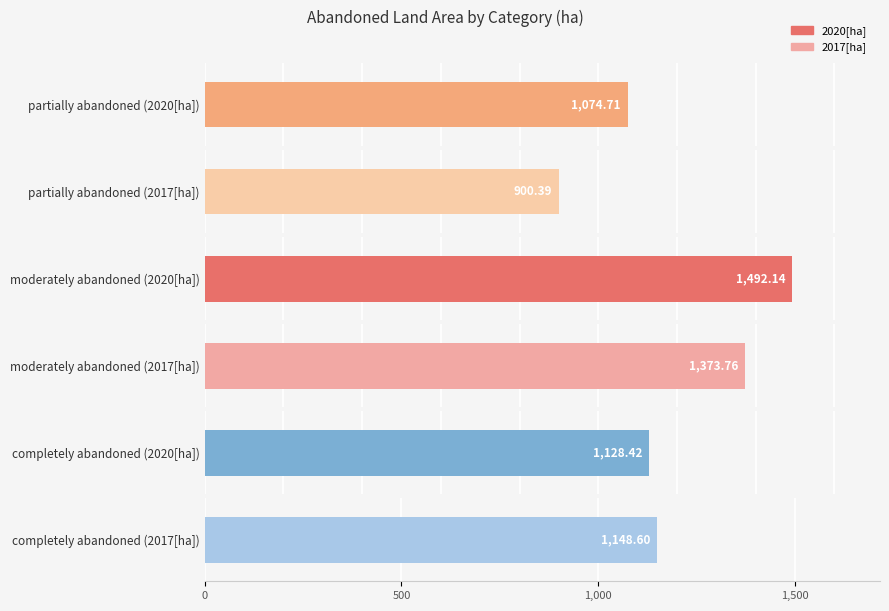

How many series are shown in this chart?

2